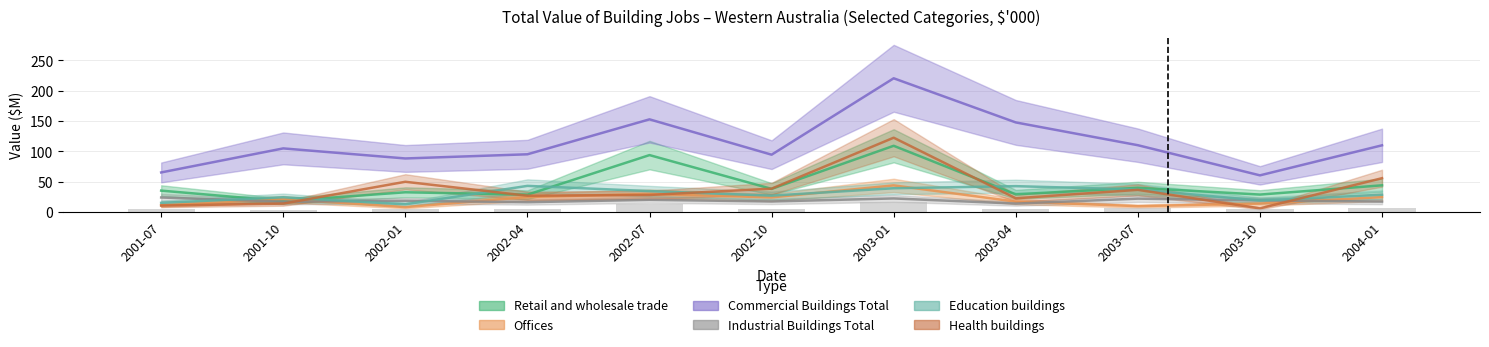

What is the difference between the second highest and minimum values in the Education buildings series?

29.9